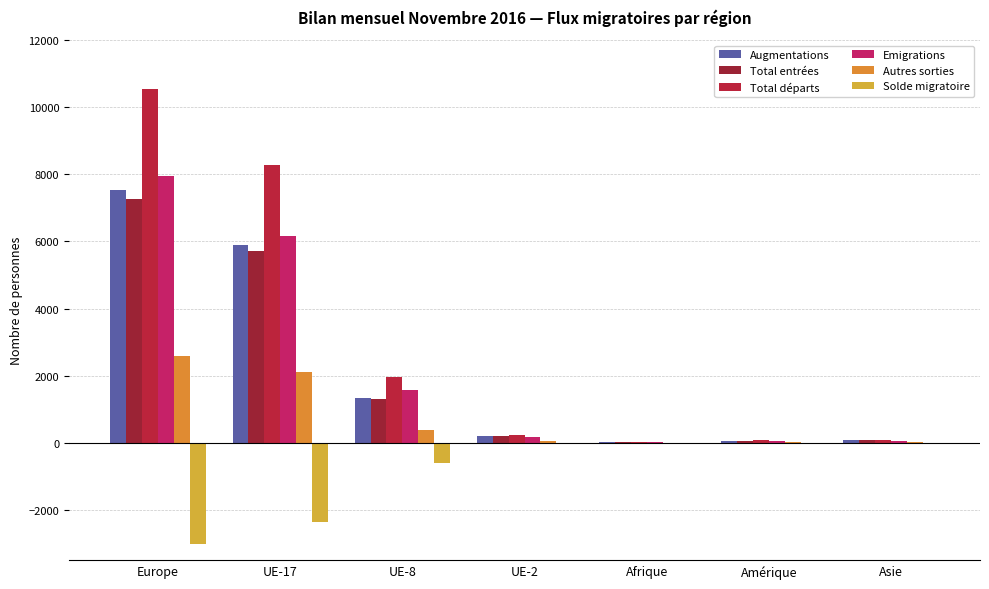

How many distinct data groups are displayed?

6